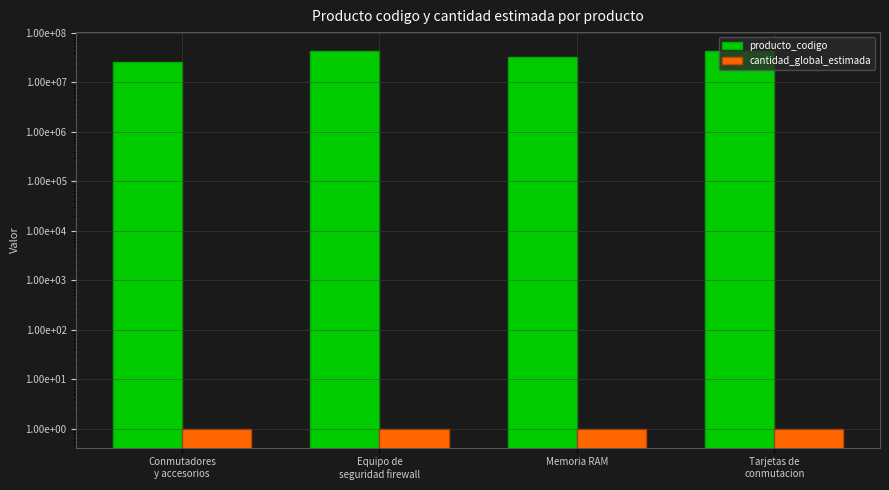

How many data points does each series have?

4